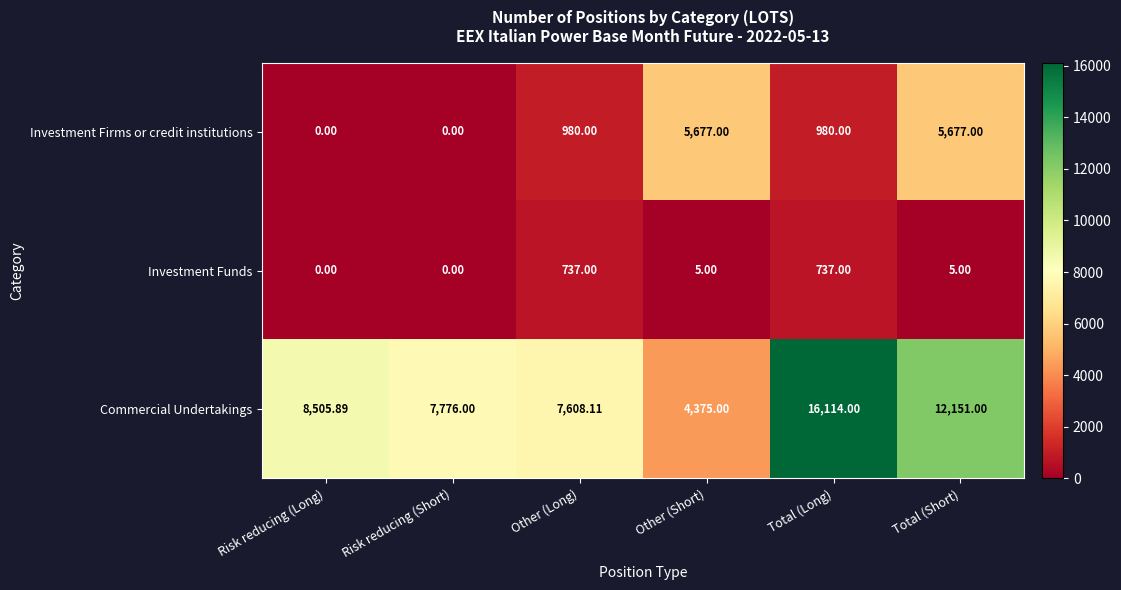

What is the maximum value shown in the chart?

16114.0